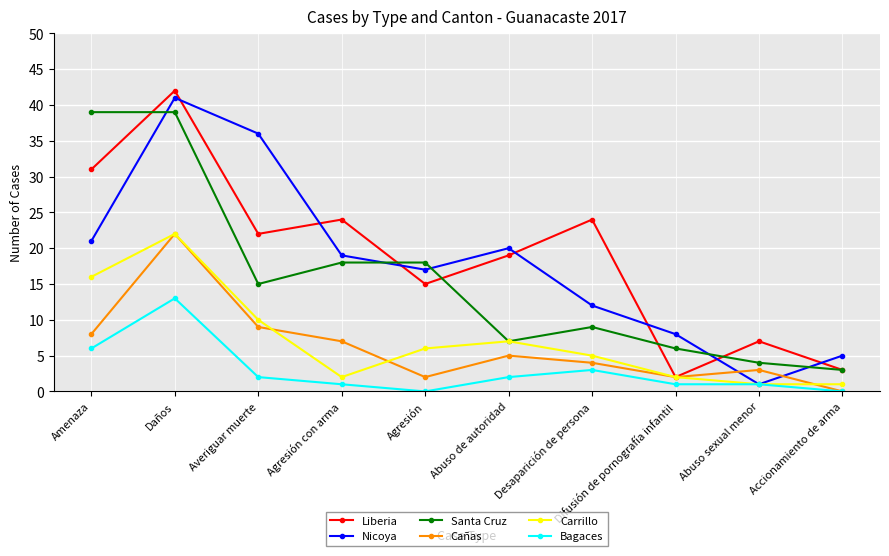

What is the difference between the Santa Cruz values at Averiguar muerte and Accionamiento de arma?

12